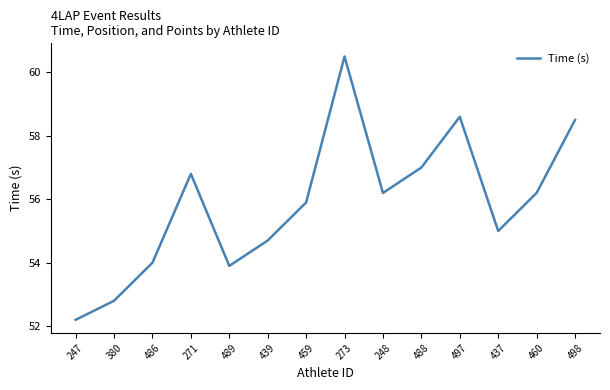

Does the chart have visible grid lines?

No